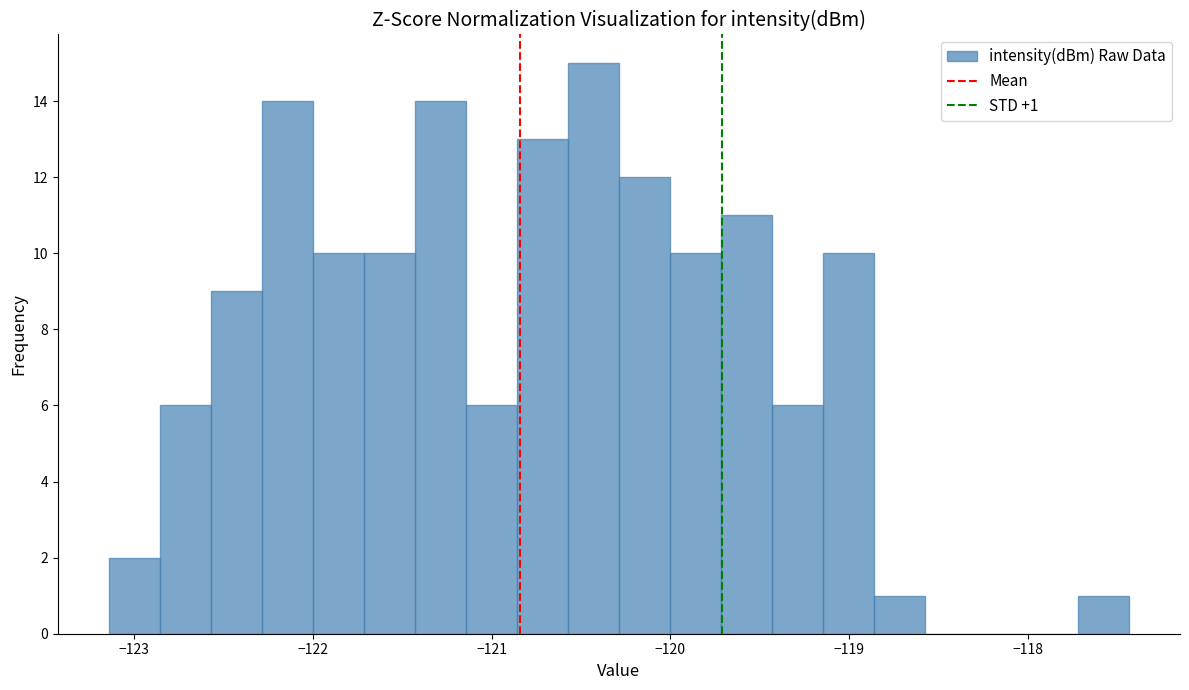

Around what value on the x-axis is the tallest bar? Give the approximate position of its centre, as read against the axis.

-120.4